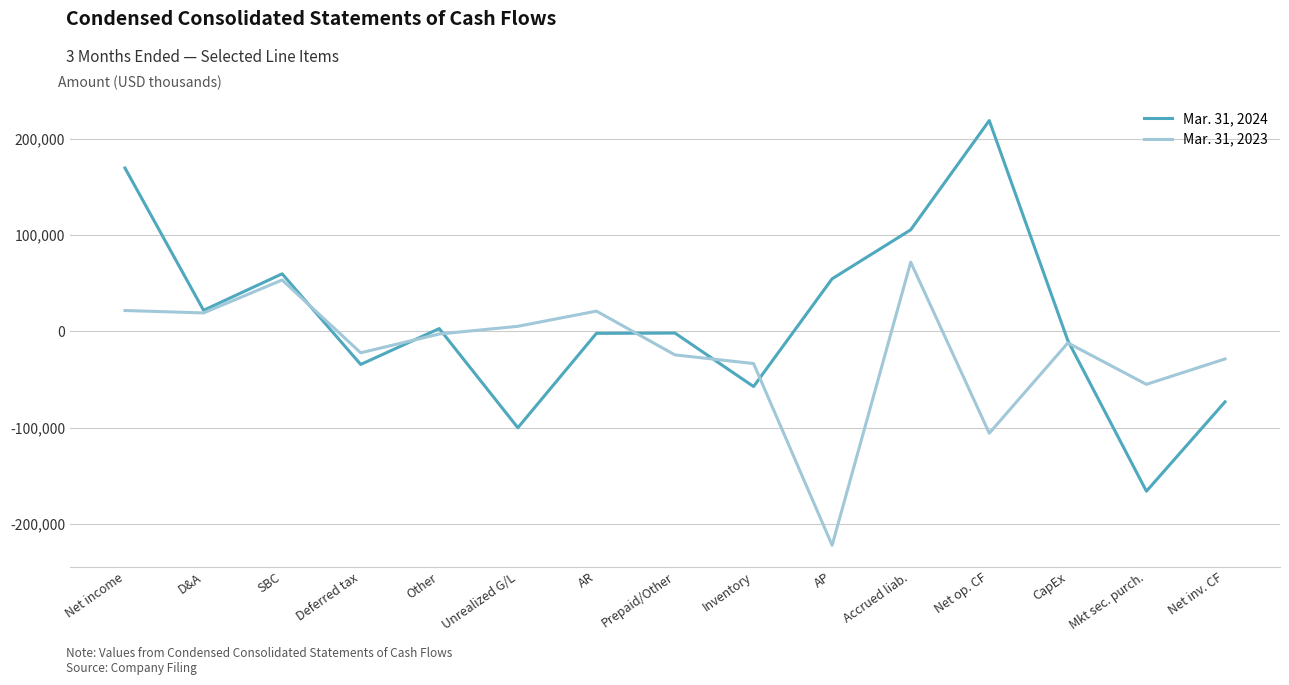

What is the difference between the second highest and second lowest values in the Mar. 31, 2024 series?

269495